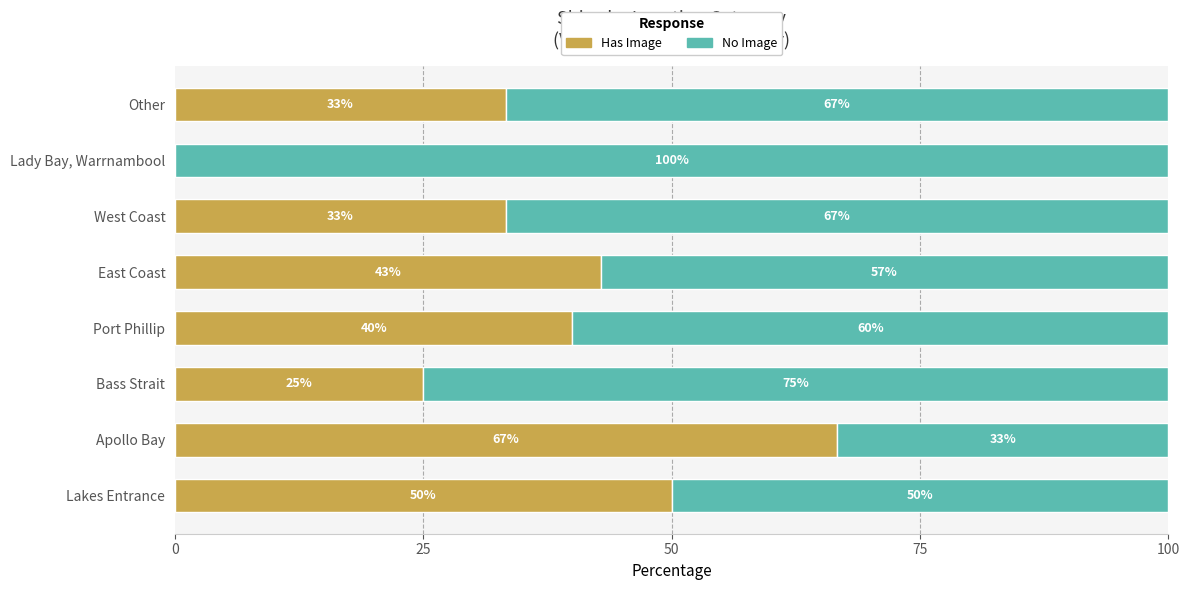

The value of Has Image at Lady Bay, Warrnambool is 0.0. True or false?

True